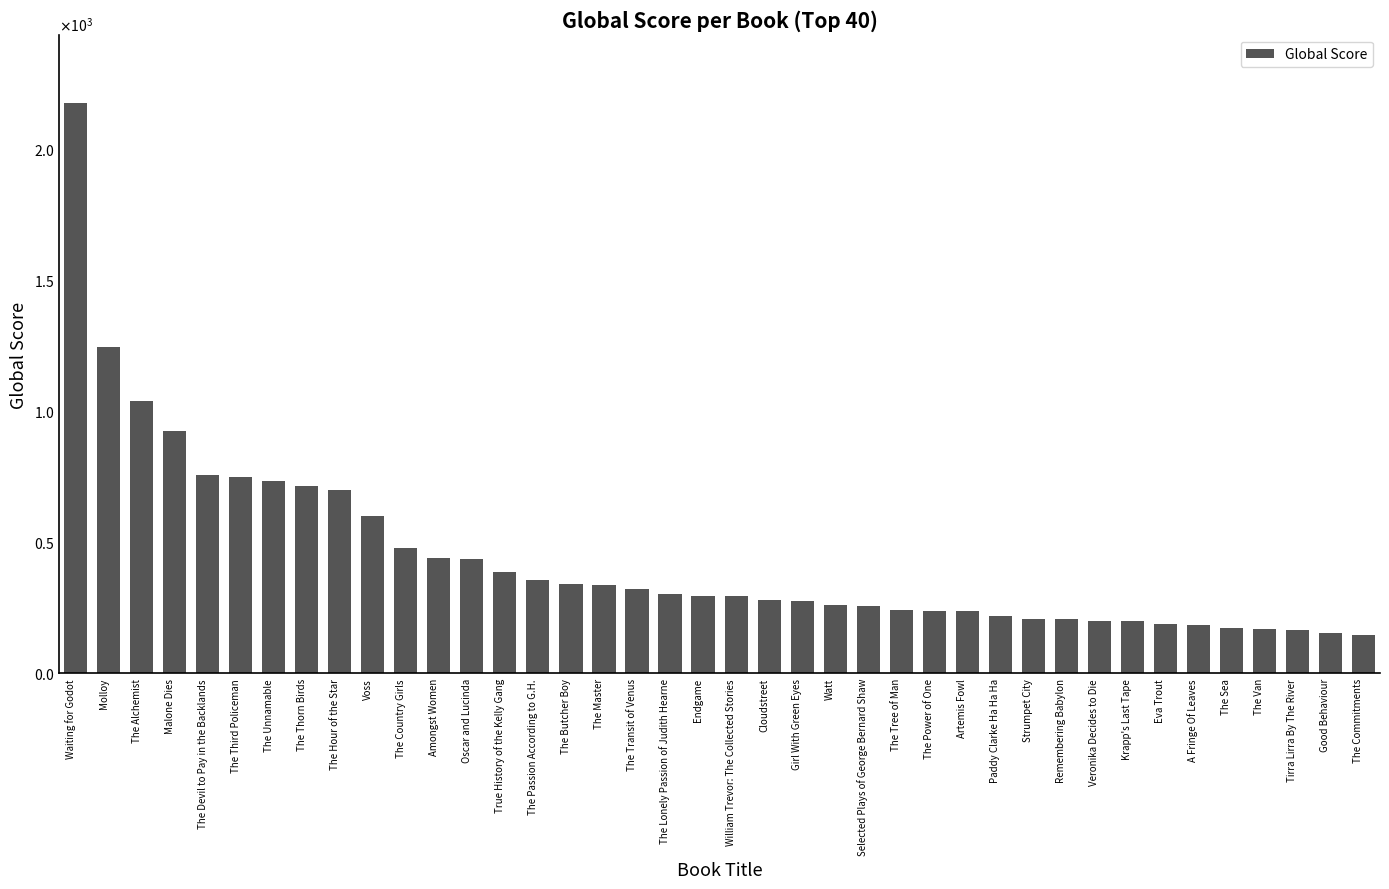

What is the ratio of the value at The Country Girls to the value at The Hour of the Star?

0.7